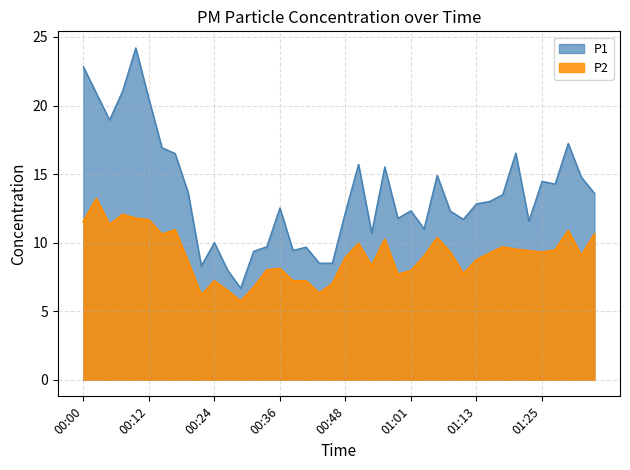

Between 01:13 and 01:23, which is larger?

01:13